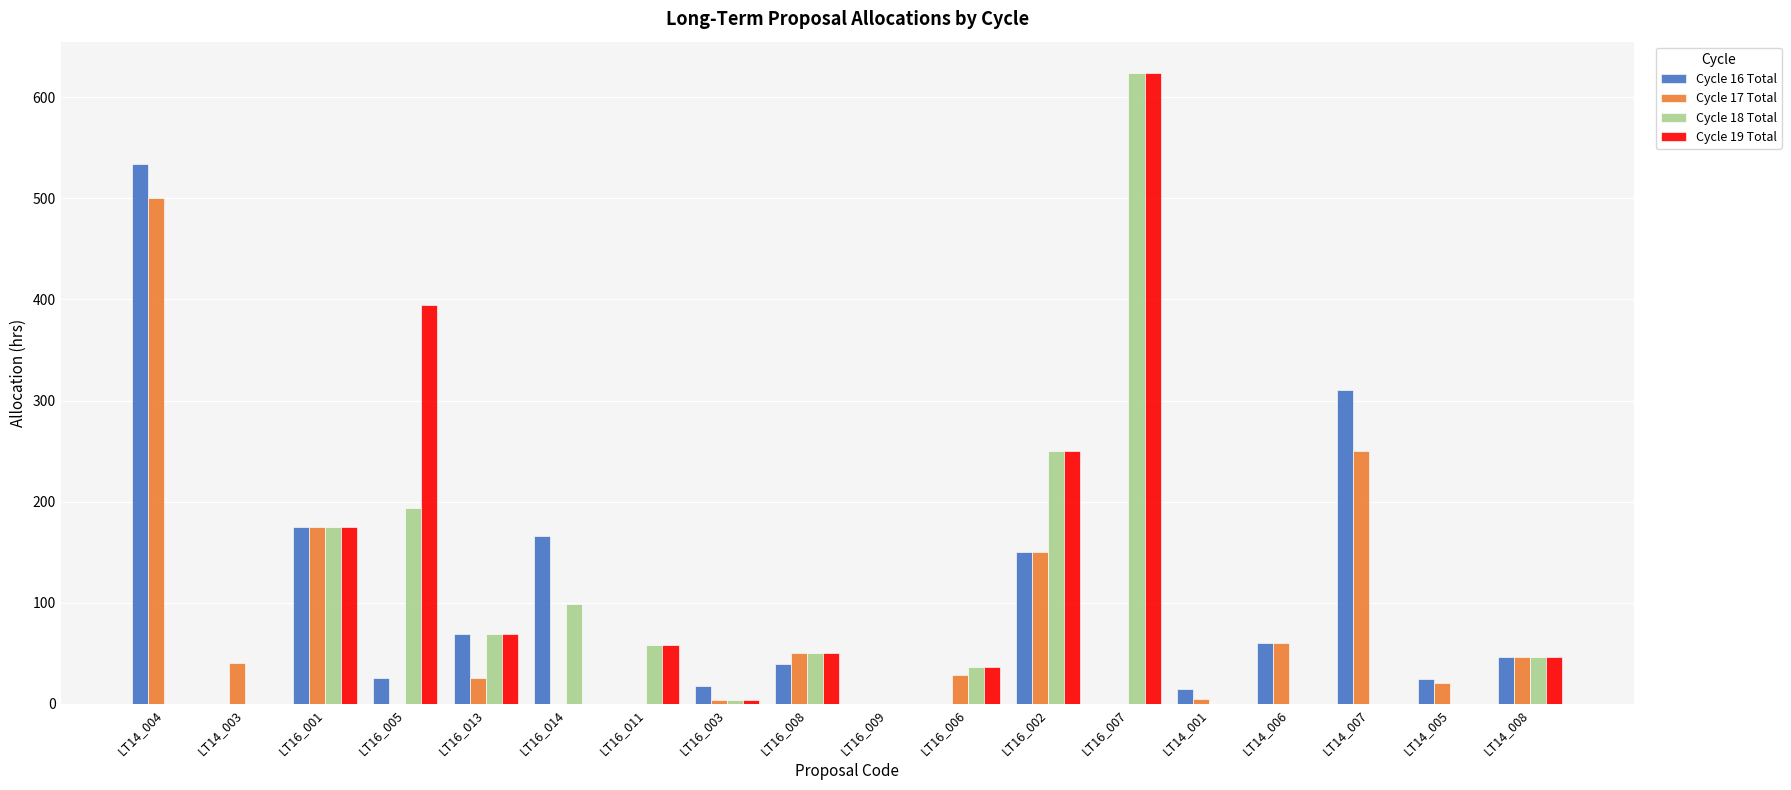

How many data points in Cycle 17 Total are above 28?

9